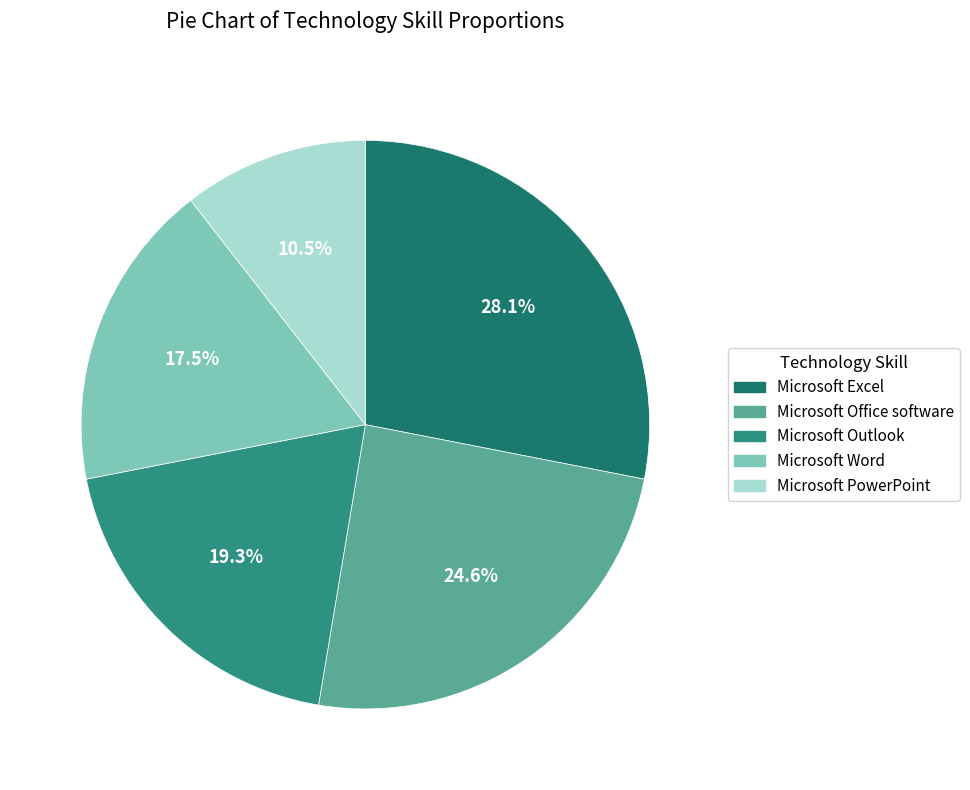

To the nearest percent, what is the combined percentage of Microsoft Word and Microsoft Outlook?

37%